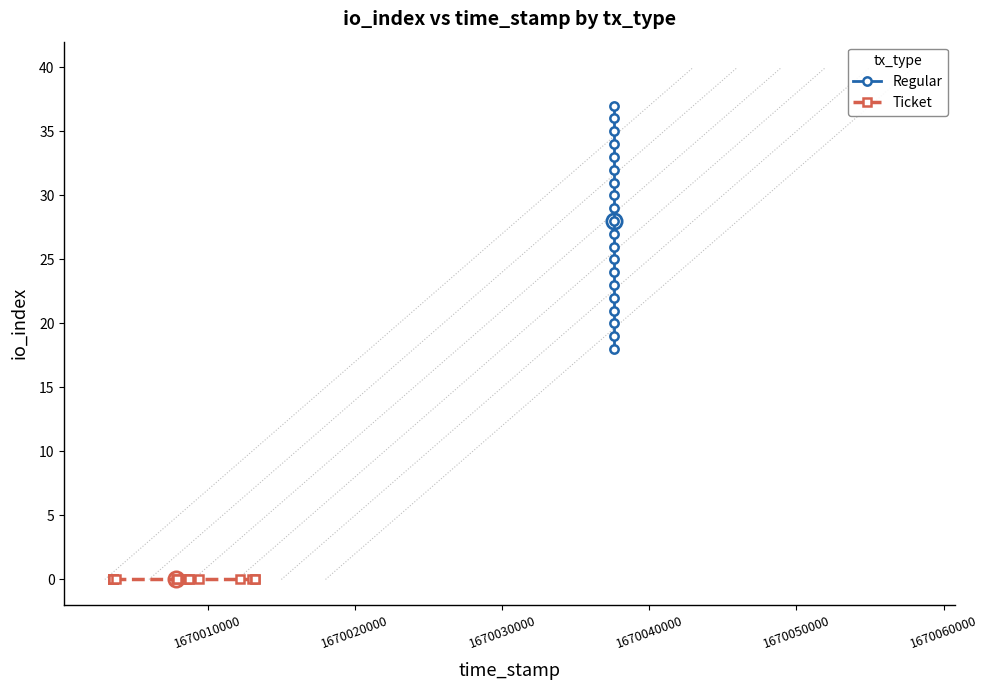

Does the chart display data point markers on the line(s)?

Yes